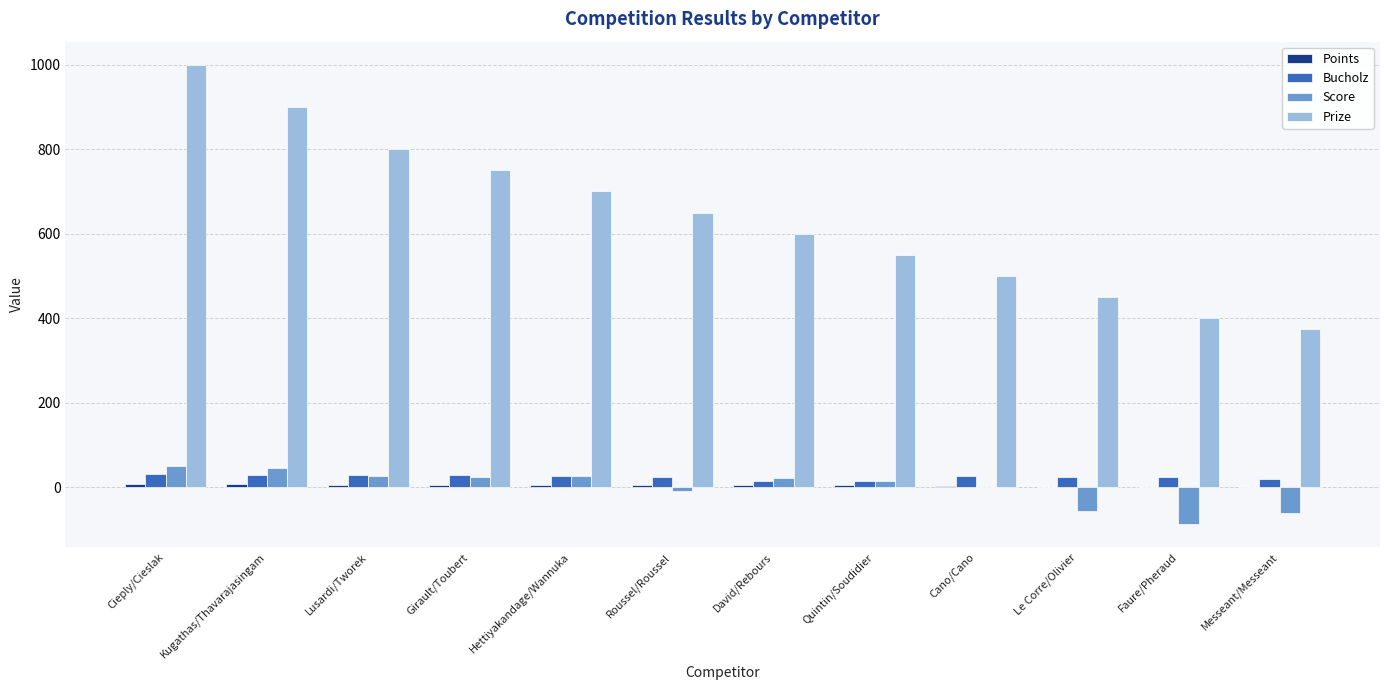

What is the maximum value shown in the chart?

1000